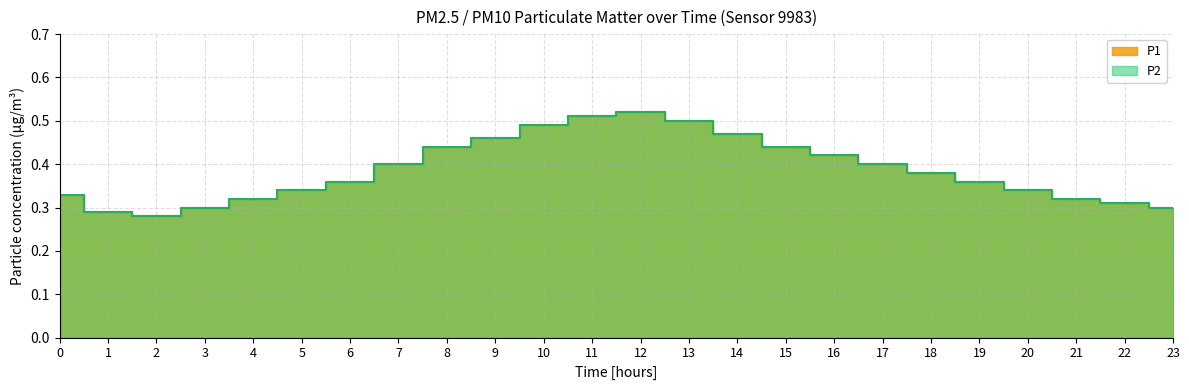

What is the total value across all series at 3?

0.6